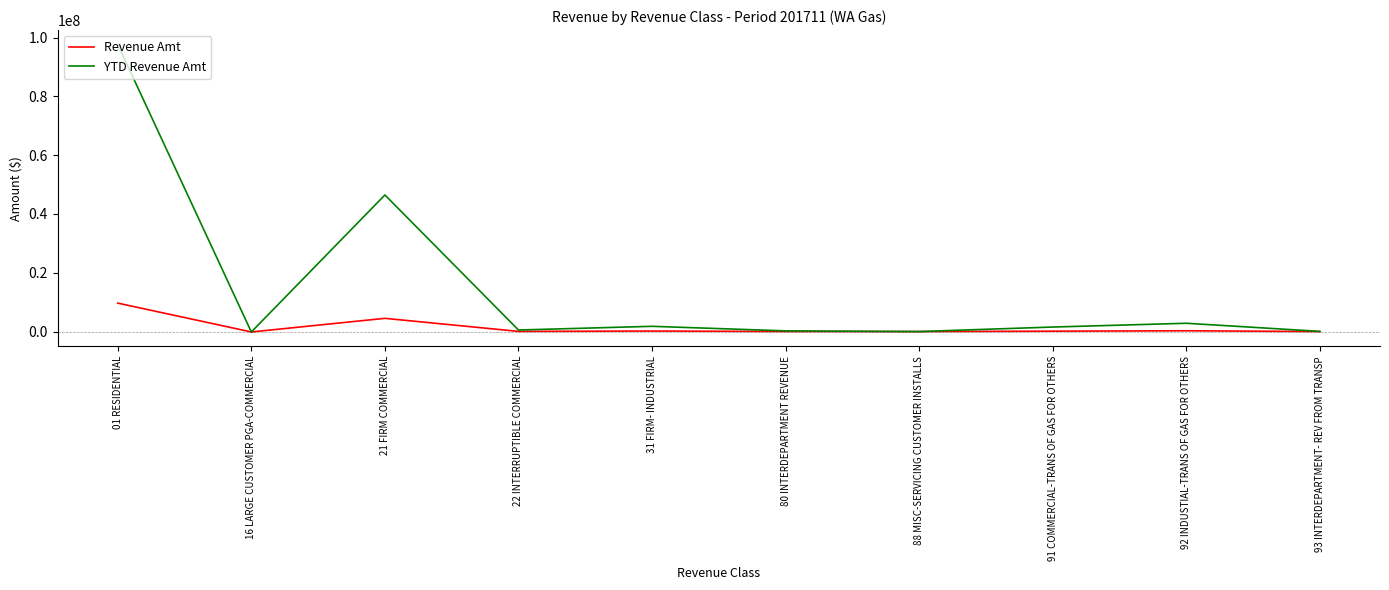

What are all the series names shown in the legend?

Revenue Amt, YTD Revenue Amt